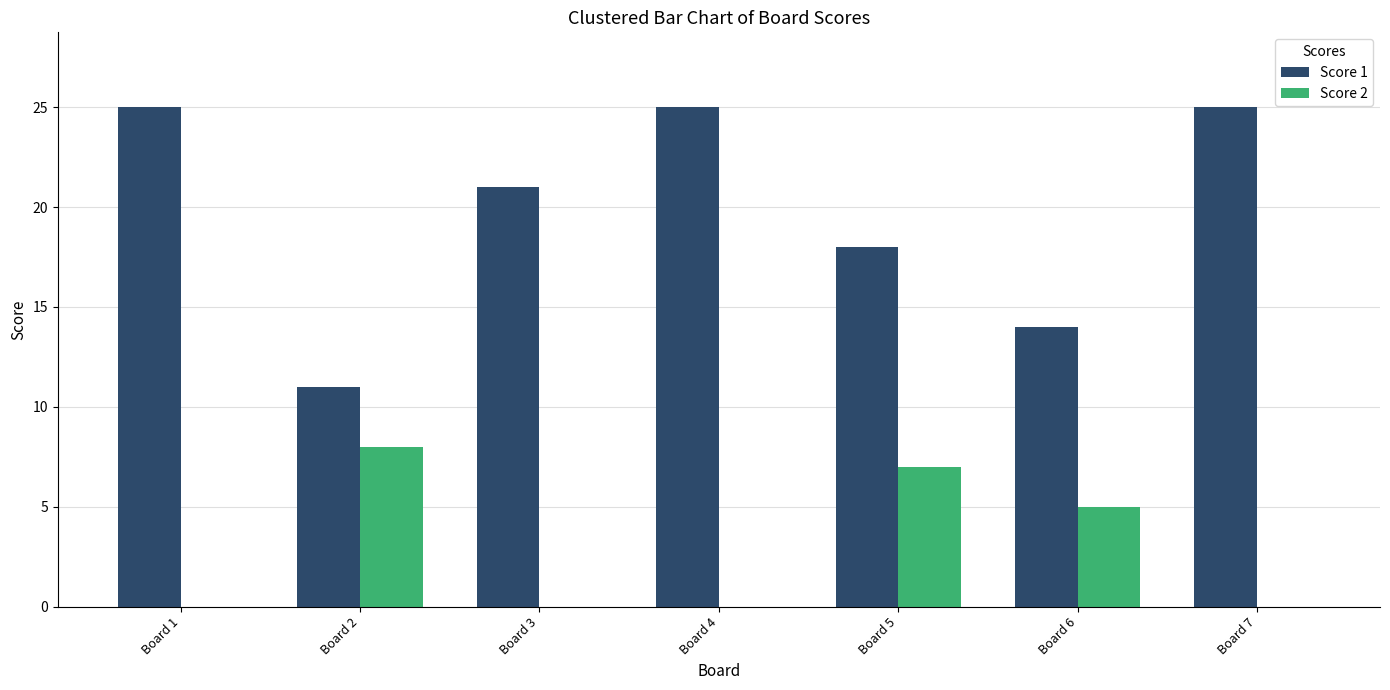

Read the Score 2 value at Board 2.

8